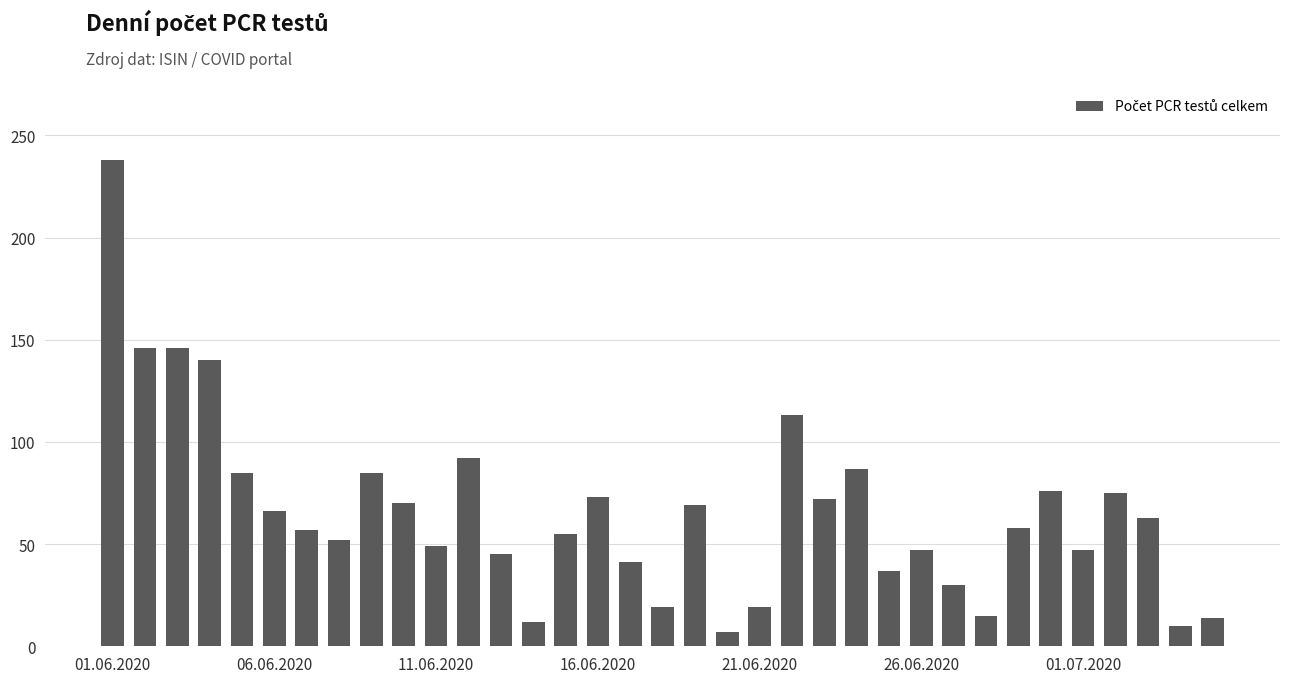

What is the sum of all values?

2310